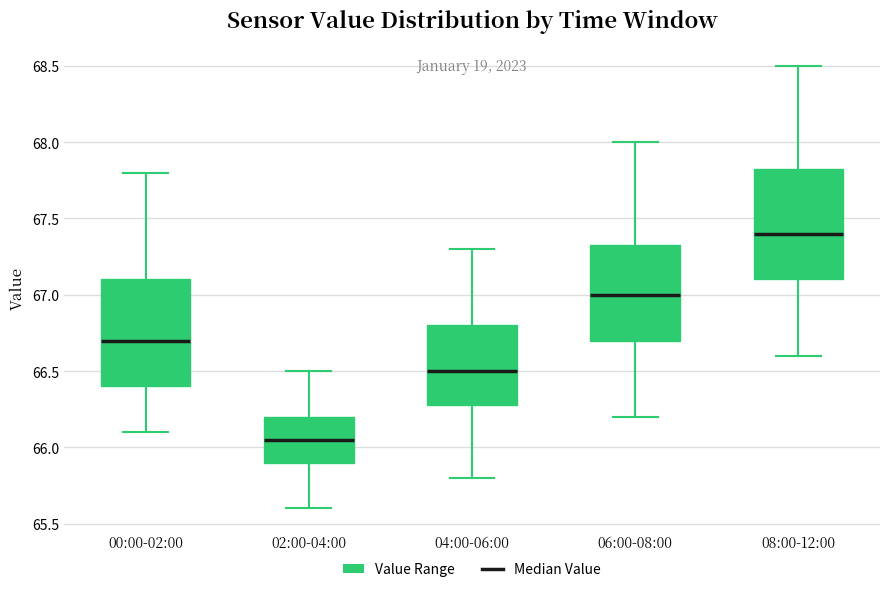

Where is the upper edge of the box for 06:00-08:00 on the y-axis? The values are not printed on the chart, so give them approximately, as read against the axis.

67.35